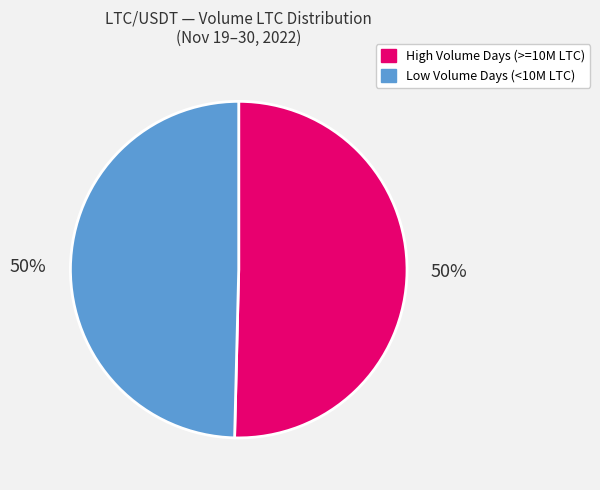

To the nearest percent, what is the combined percentage of Low Volume Days (<10M LTC) and High Volume Days (>=10M LTC)?

100%